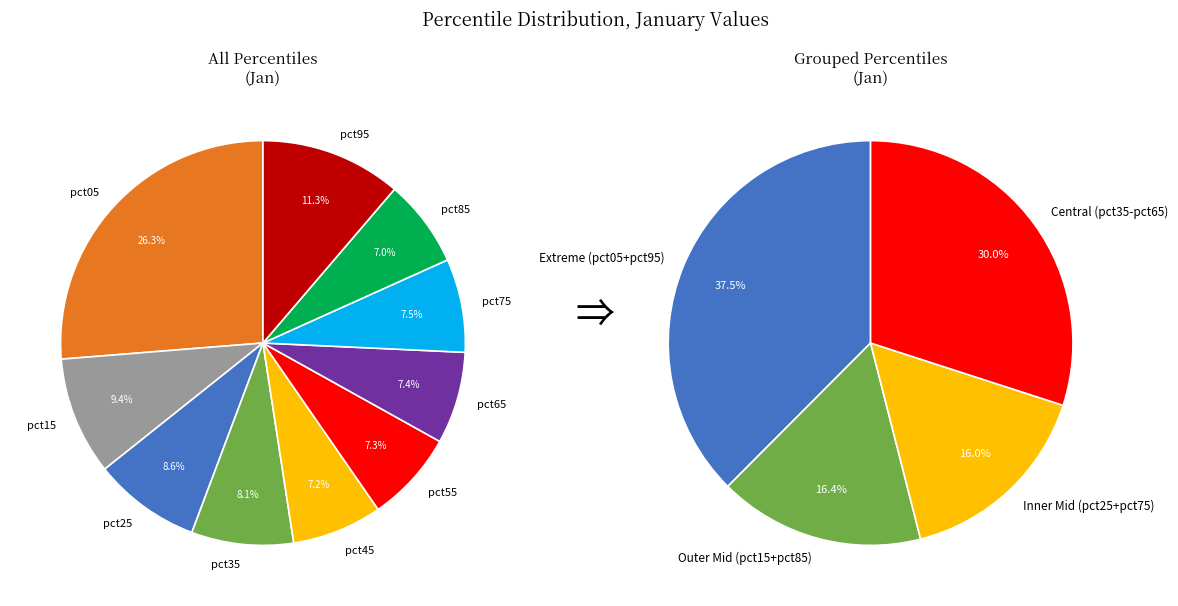

How many slices are in this pie chart?

10